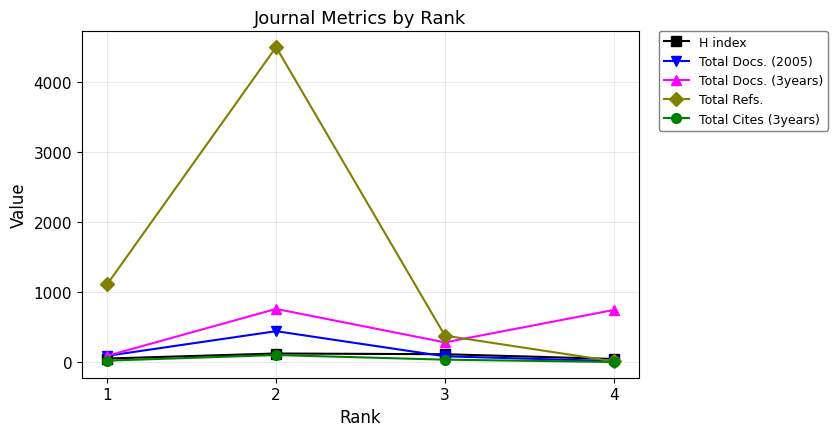

The value of Total Refs. at 3 is 377. True or false?

True